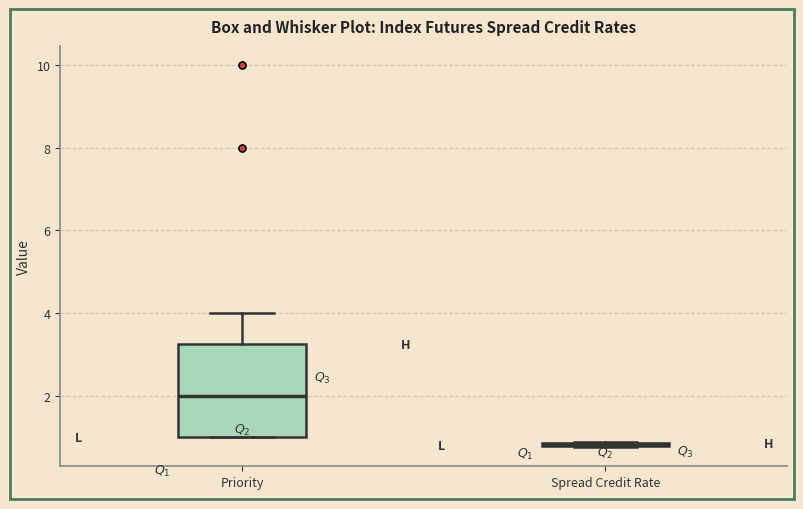

Reading left to right, read every box against the y-axis: the position of its median line, the range the box covers, and the ends of its whiskers. The values are not printed on the chart, so give them approximately, as read against the axis.

Priority: median 2.0, box 1.0 to 3.2, whiskers 1.0 to 4.0
Spread Credit Rate: box collapsed to a line at 0.8, whiskers 0.8 to 0.8